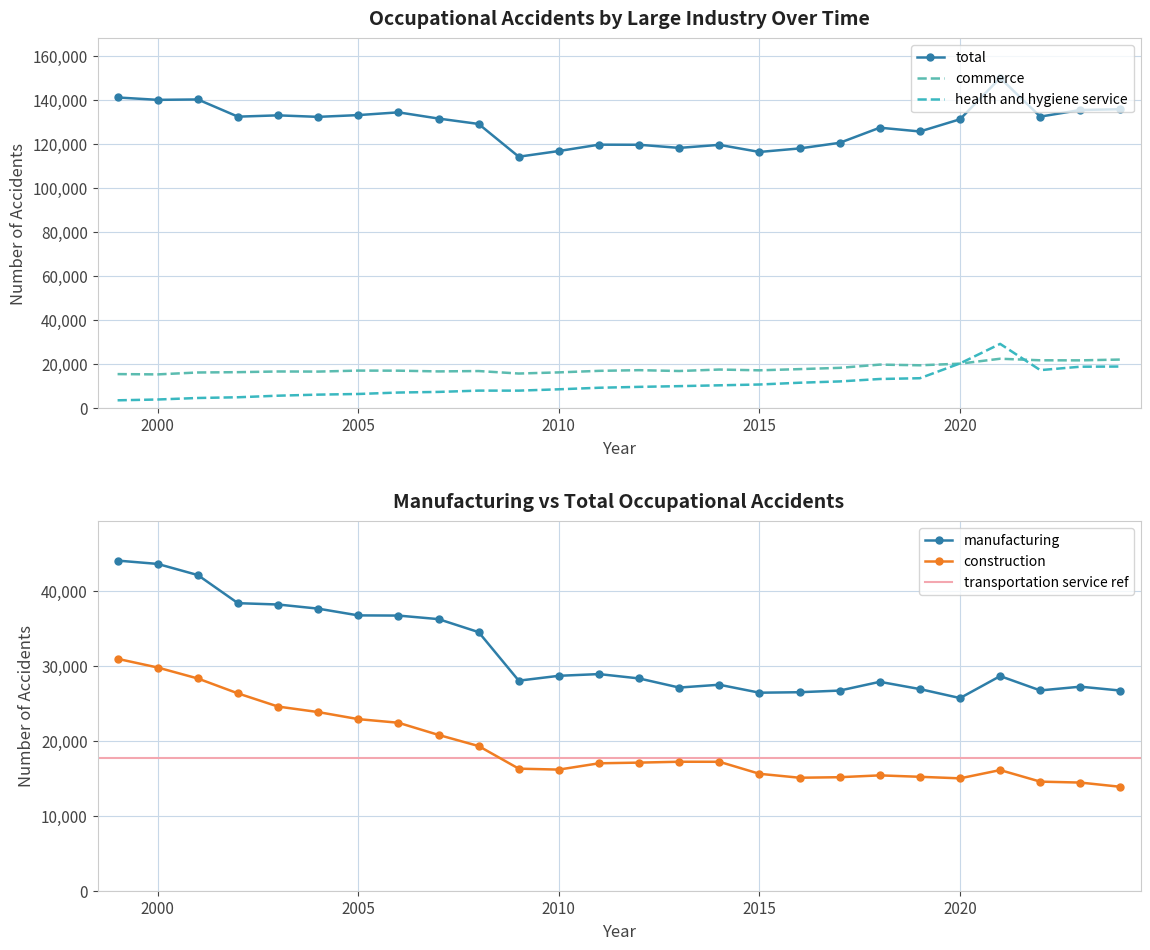

How many data points in total are above 131478?

12